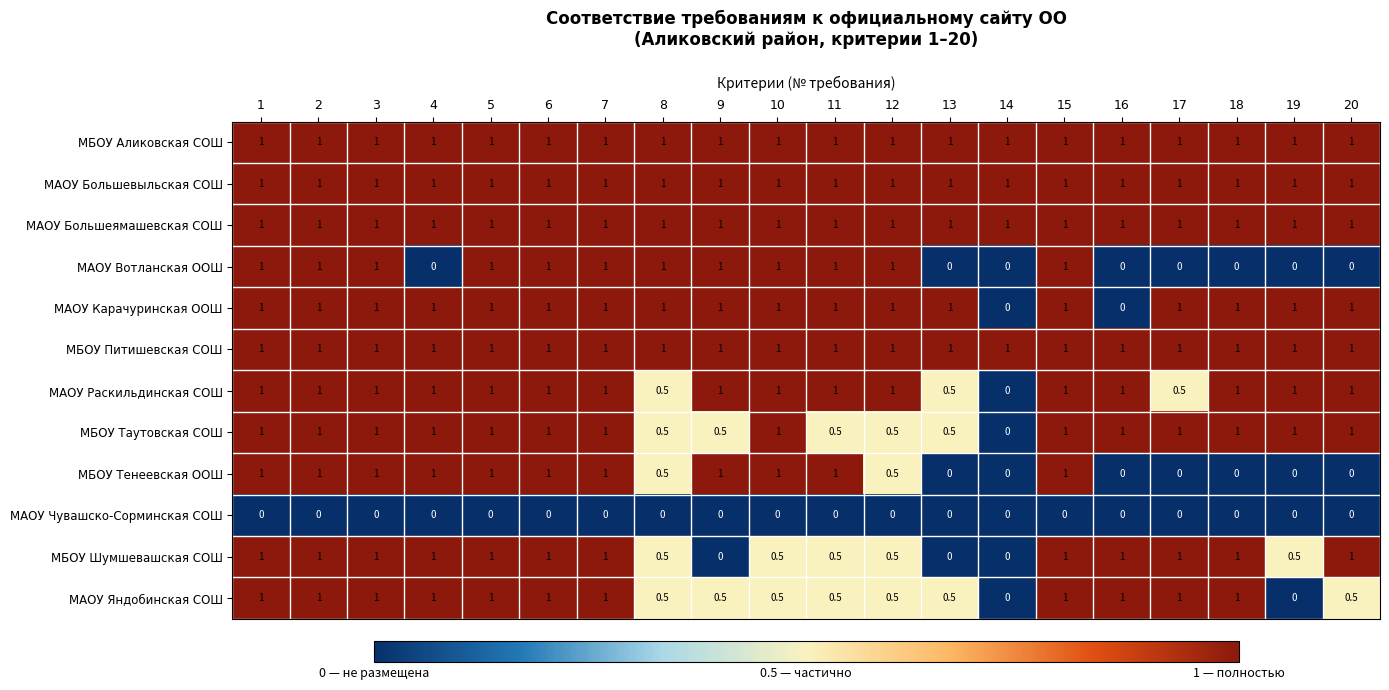

What is the lowest value of the МАОУ Большеямашевская СОШ series?

1.0